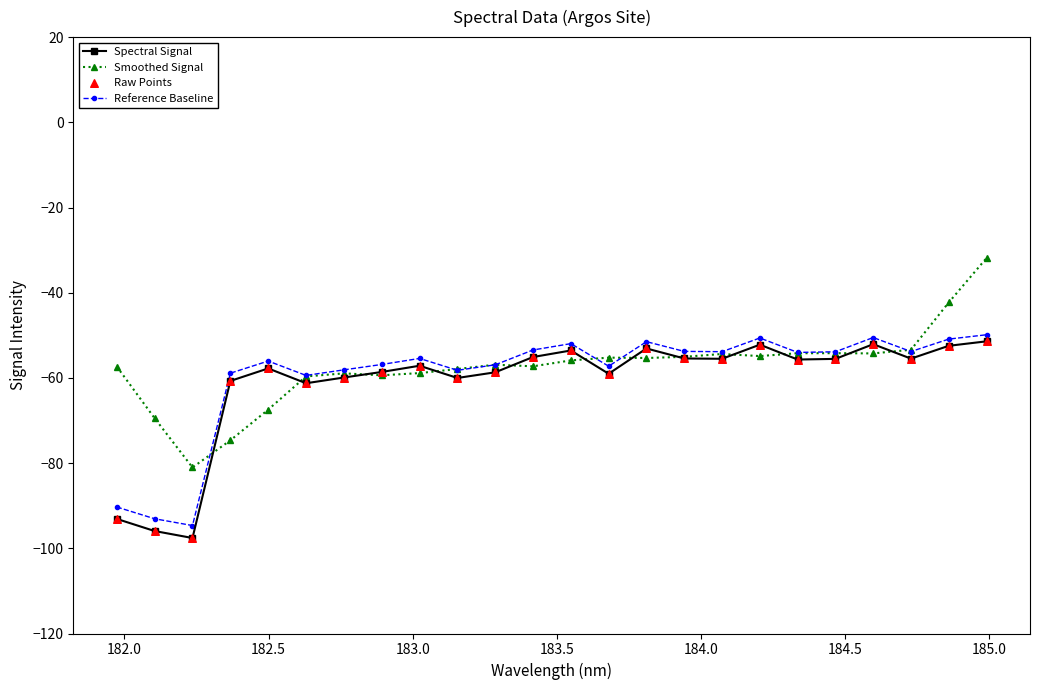

True or false: Spectral Signal has more than 0 interior local peaks.

True